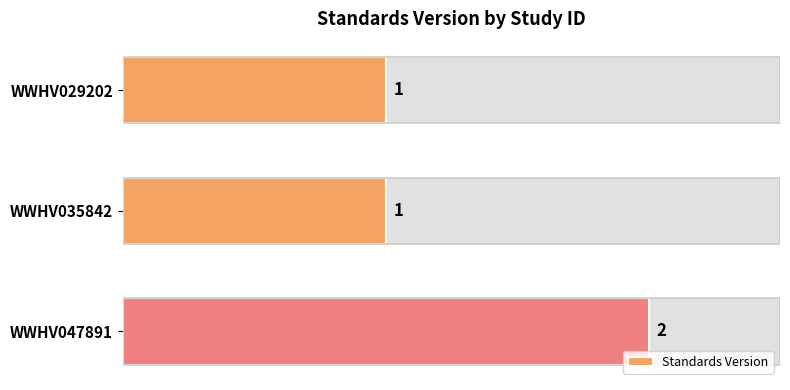

Is it true that the value at WWHV035842 is 0?

False